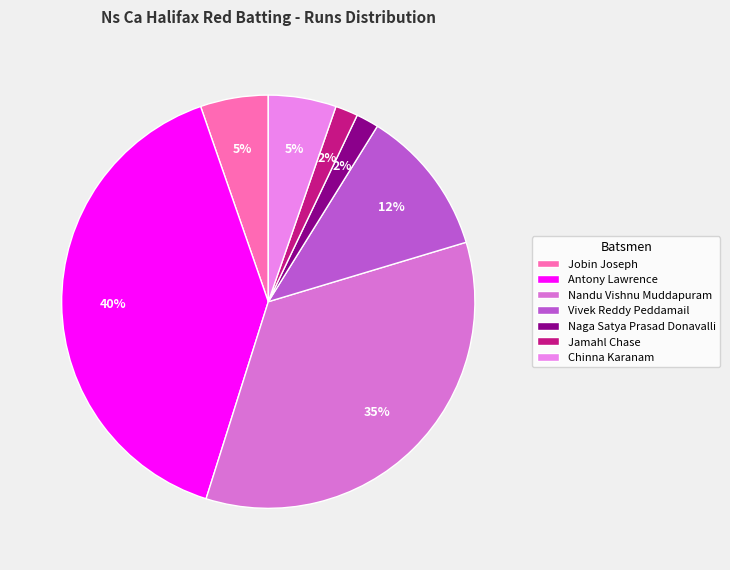

Does any single category account for the majority?

No